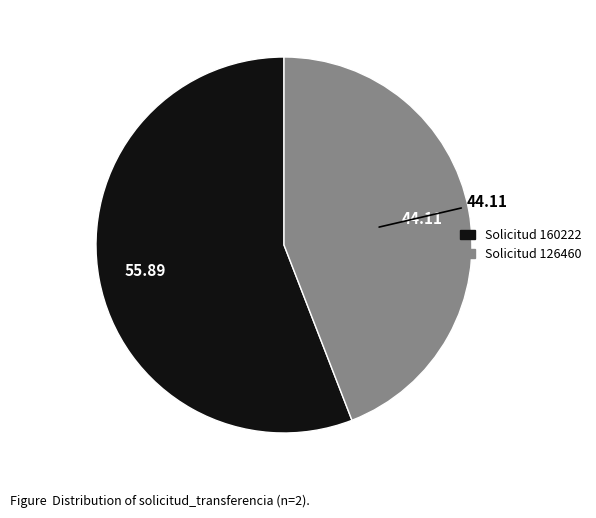

Do Solicitud 126460 and Solicitud 160222 together represent more than half of the pie?

Yes